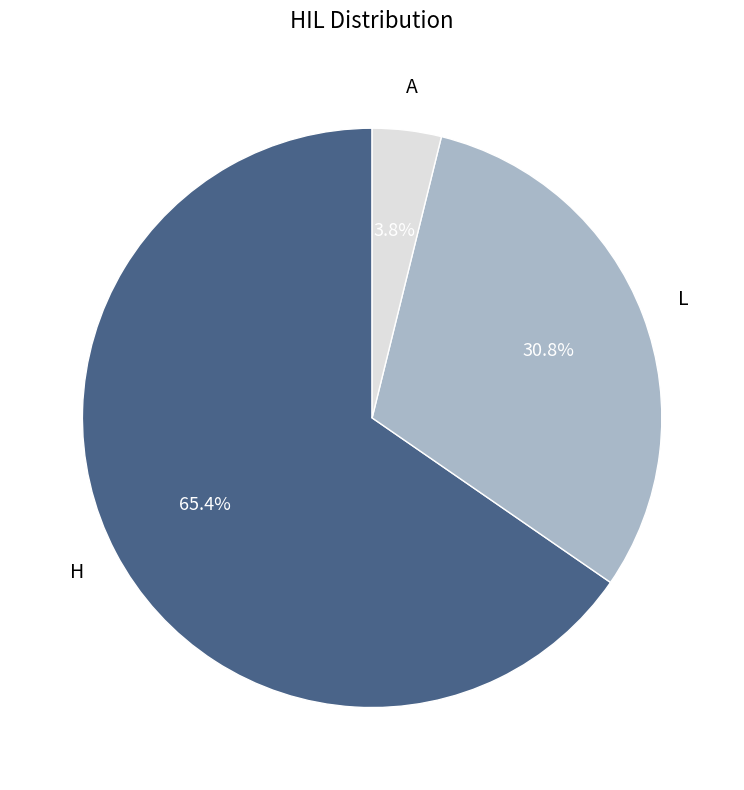

The H slice represents 75% of the pie. True or false?

False